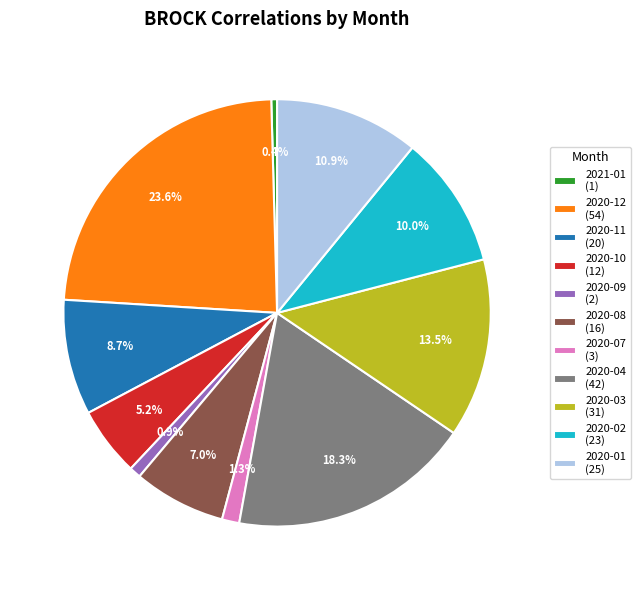

Which slice is the largest?

2020-12 (54)